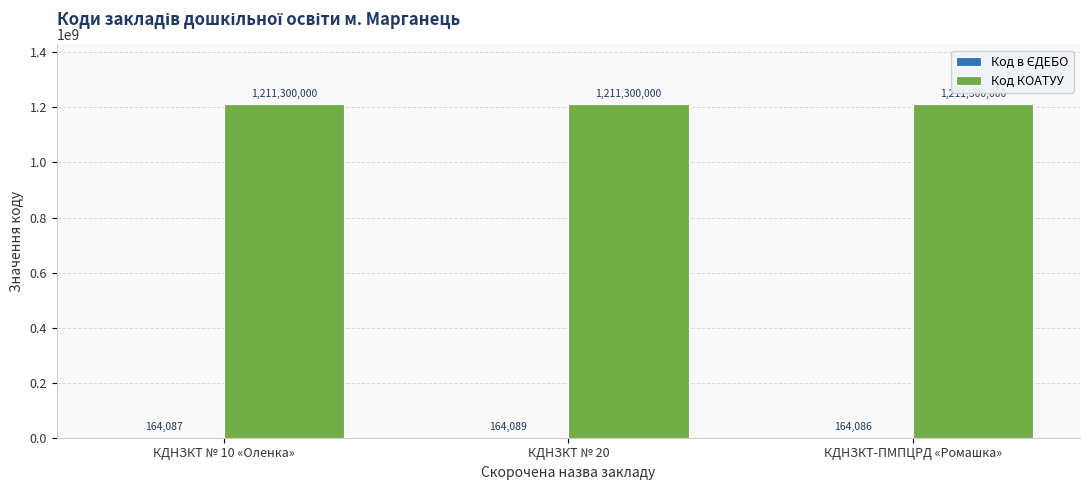

What is the maximum value shown in the chart?

1211300000